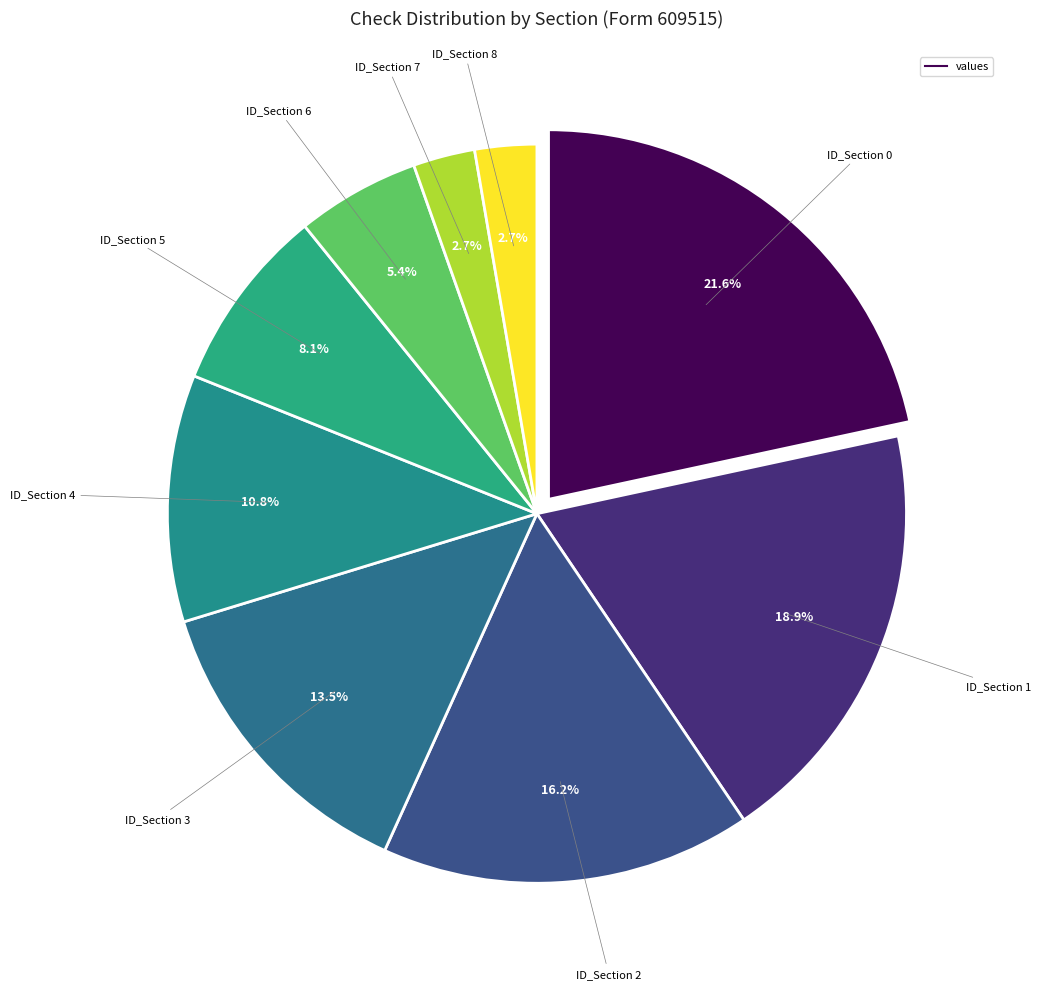

Does any single category account for the majority?

No